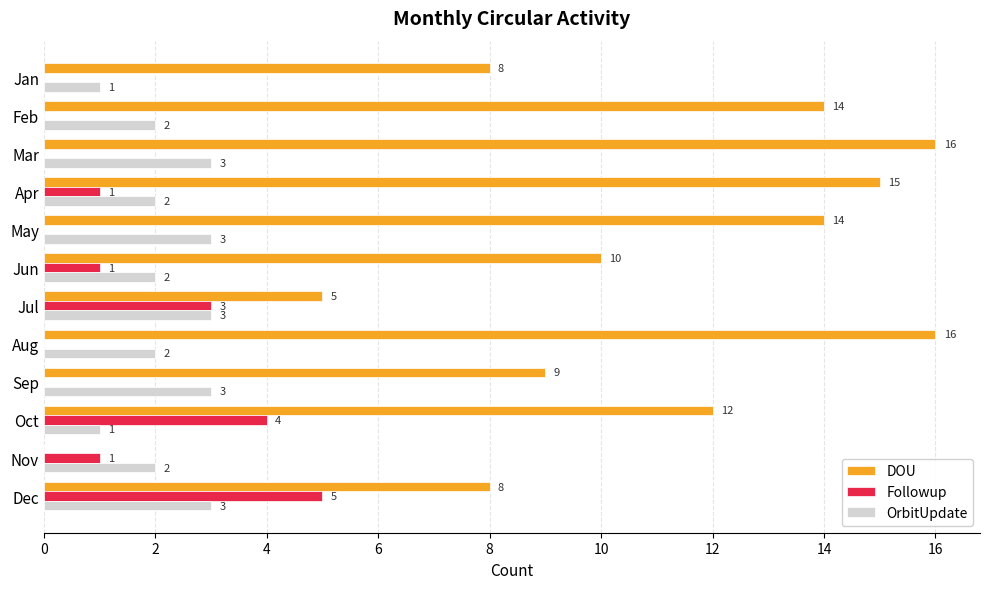

Count the Followup values in the range 0 to 3.

10